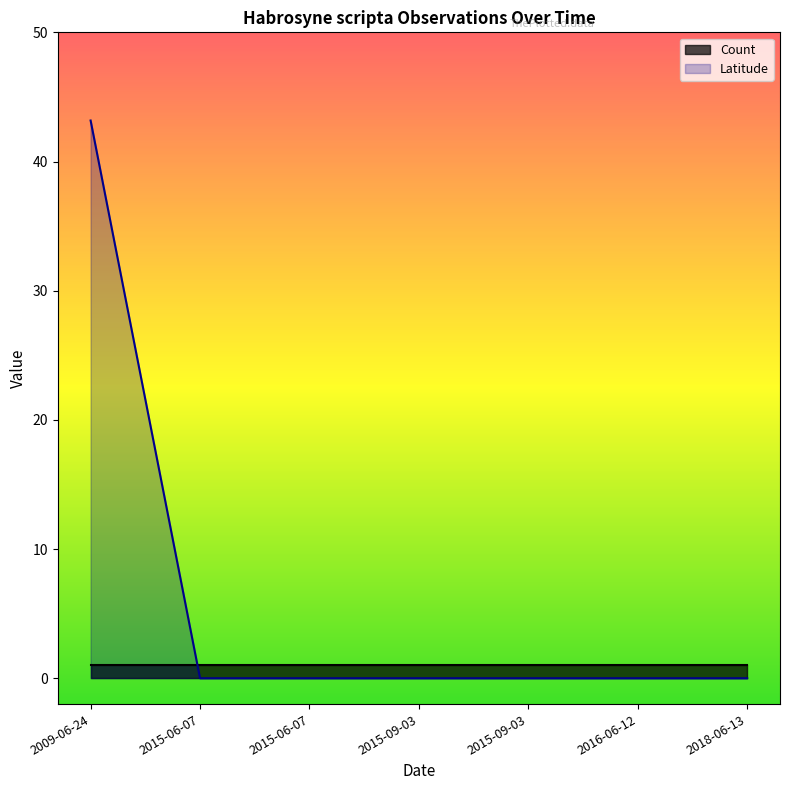

The value at 2015-06-07 is 0.0. True or false?

True